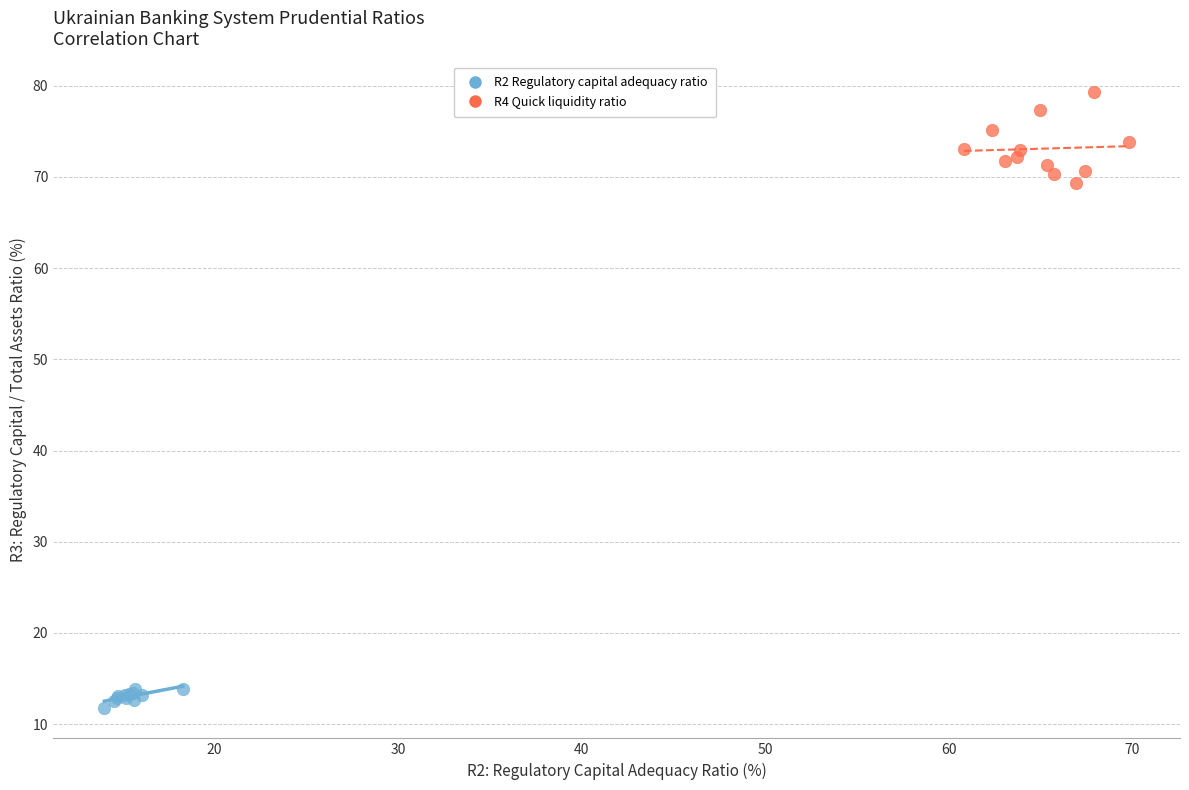

Which series contains the highest Y value?

R4 Quick liquidity ratio